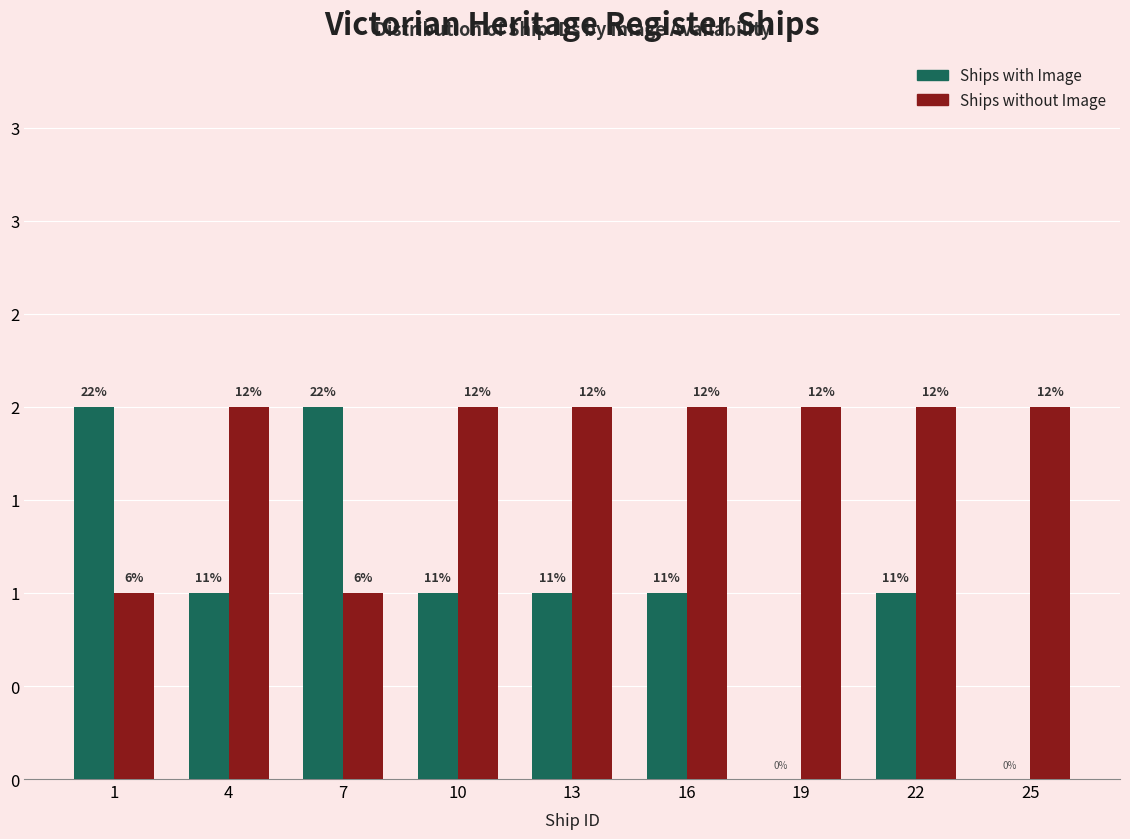

What are all the series names shown in the legend?

Ships with Image, Ships without Image